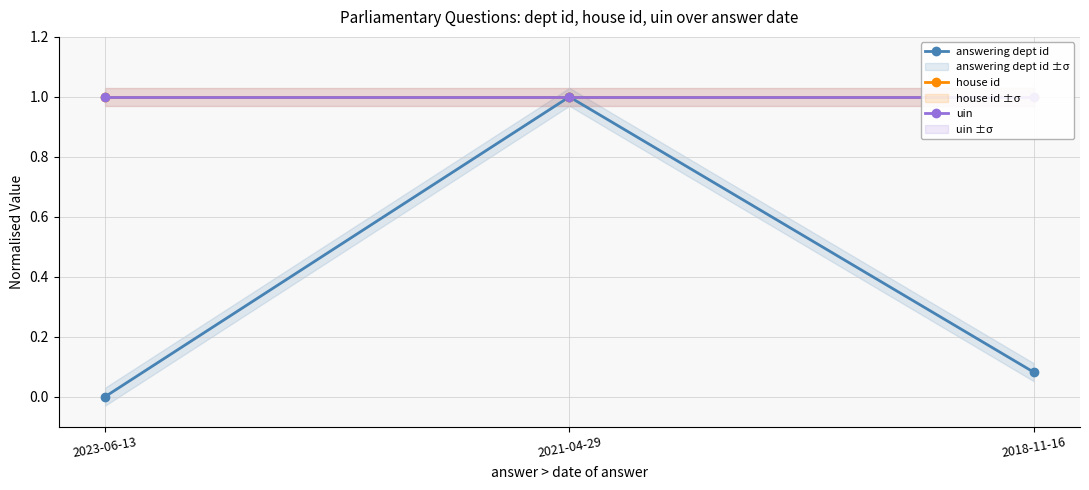

Reading left to right, what are all the values shown in this chart?

answering dept id: 2023-06-13=0.0	2021-04-29=1.0	2018-11-16=0.1
house id: 2023-06-13=1.0	2021-04-29=1.0	2018-11-16=1.0
uin: 2023-06-13=1.0	2021-04-29=1.0	2018-11-16=1.0